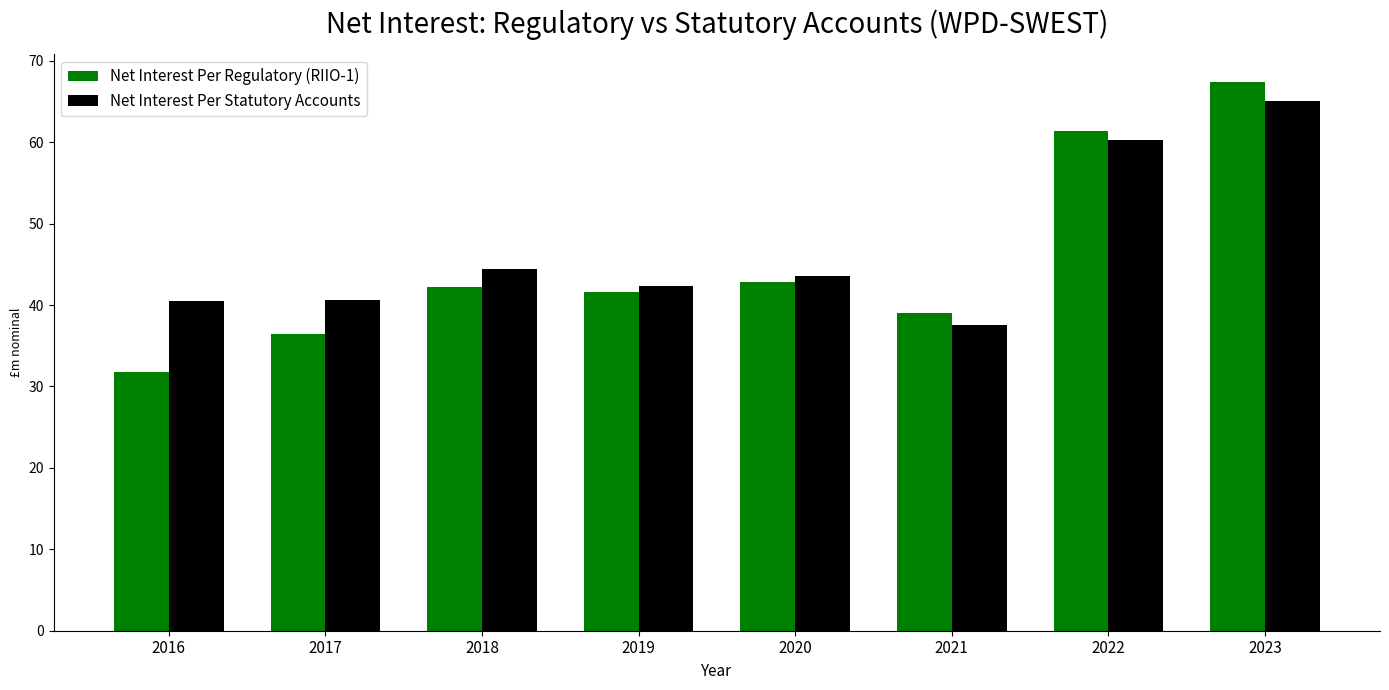

Rank the series by their maximum value, from highest to lowest.

Net Interest Per Regulatory (RIIO-1), Net Interest Per Statutory Accounts